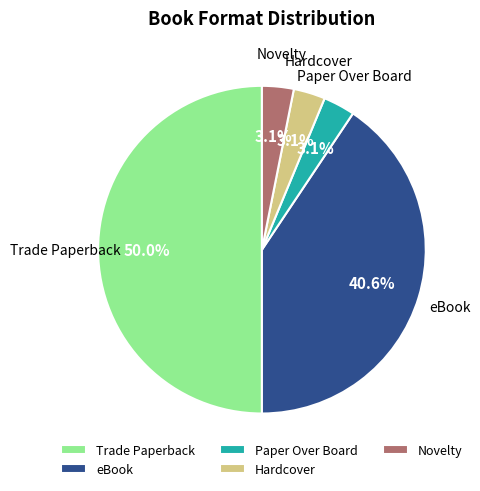

Is Paper Over Board the majority of the pie?

No